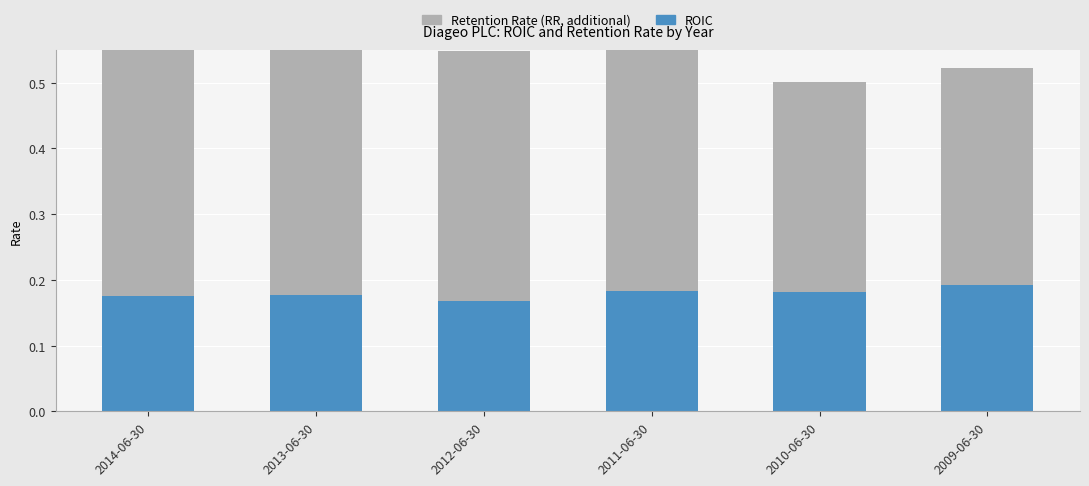

Which category has the lowest value in the Retention Rate (RR, additional) series?

2010-06-30